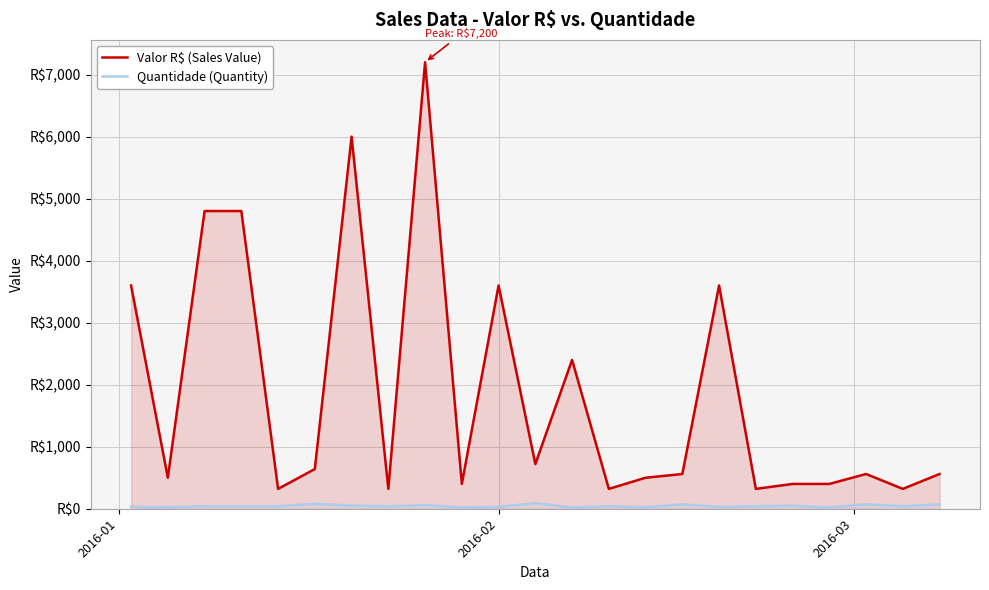

Which series has the widest spread of values?

Valor R$ (Sales Value)